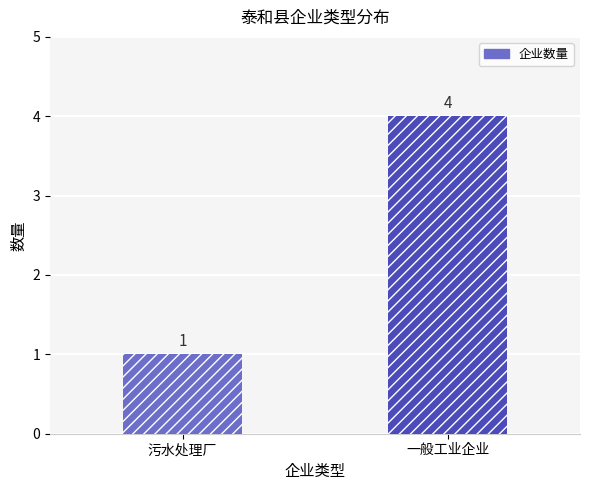

What is the ratio of the value at 一般工业企业 to the value at 污水处理厂?

4.0